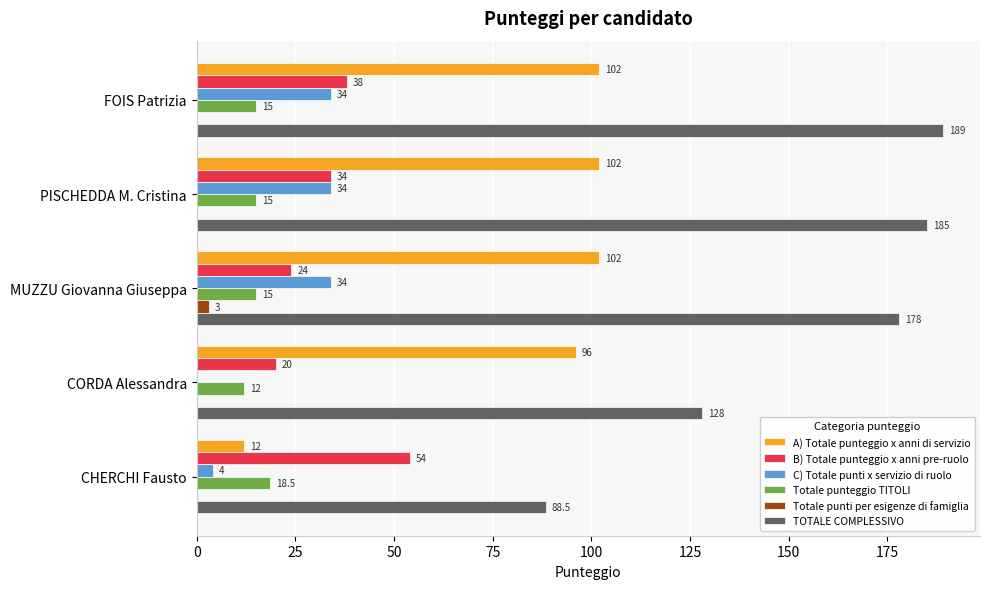

Where is C) Totale punti x servizio di ruolo nearest to the value 17?

CHERCHI Fausto